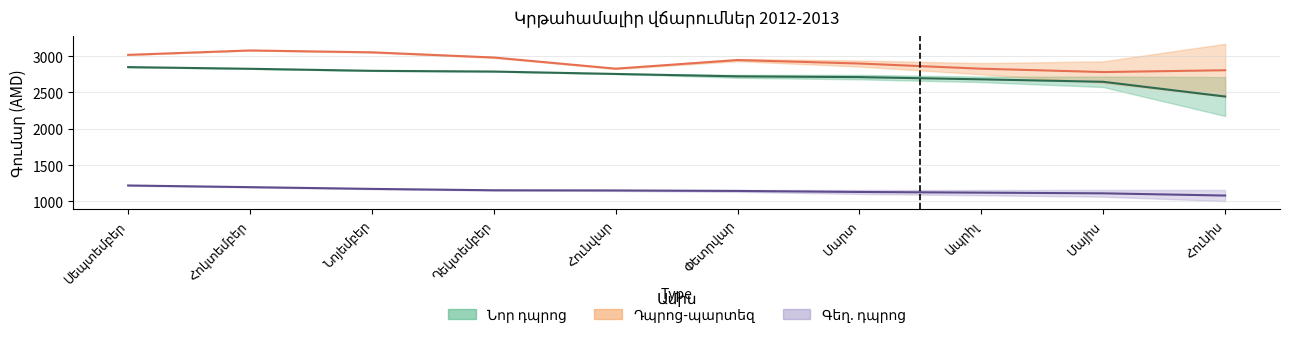

Between Ապրիլ and Մայիս, which series saw the biggest shift?

Դպրոց-պարտեզ